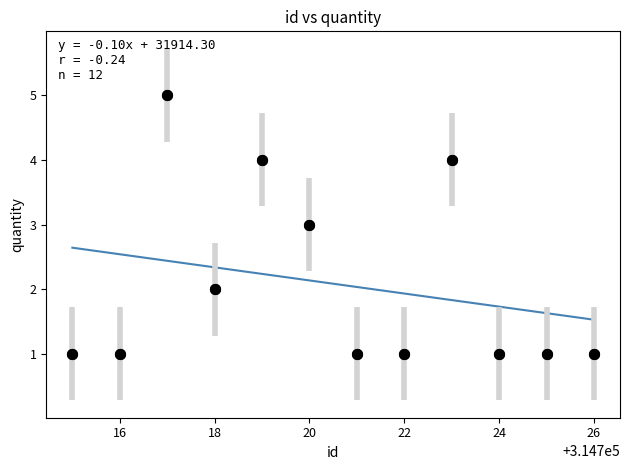

What is the average X value?

314720